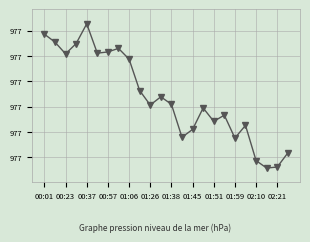

At which category does the chart reach its peak across all series?

00:37